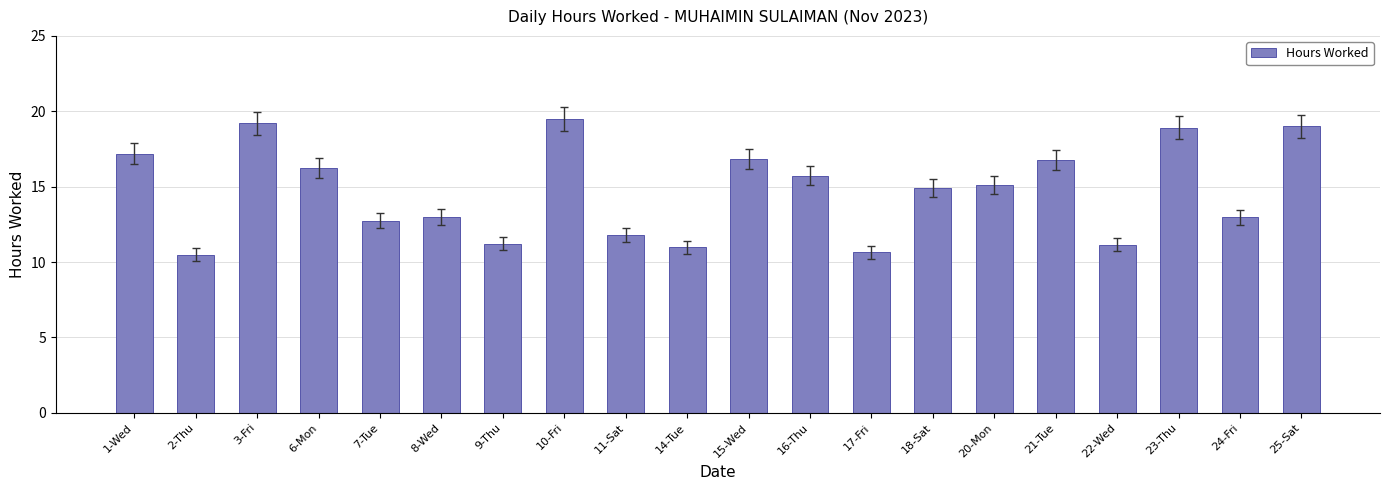

What is the label of the 15th bar from the left?

20-Mon